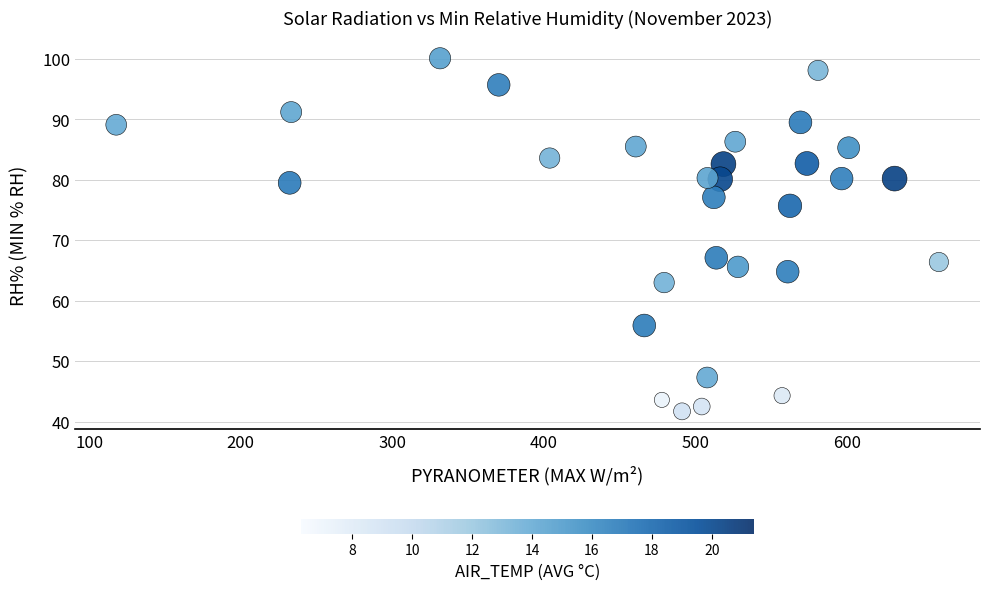

What is the range of Y values (max minus min)?

58.4